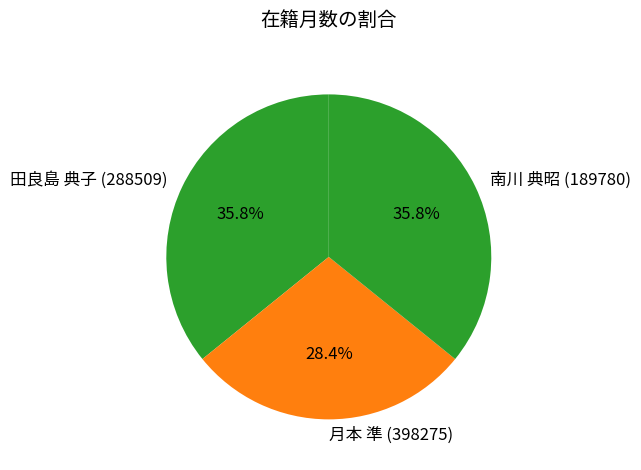

Is it true that 月本 準 (398275) is 28% of the pie?

True